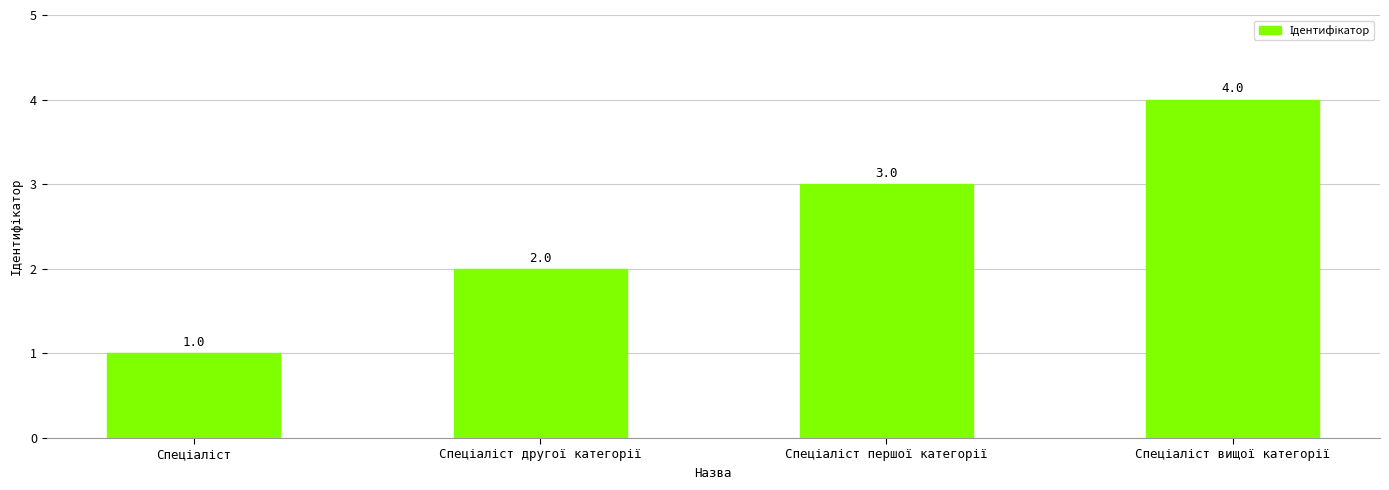

What is the sum of all values?

10